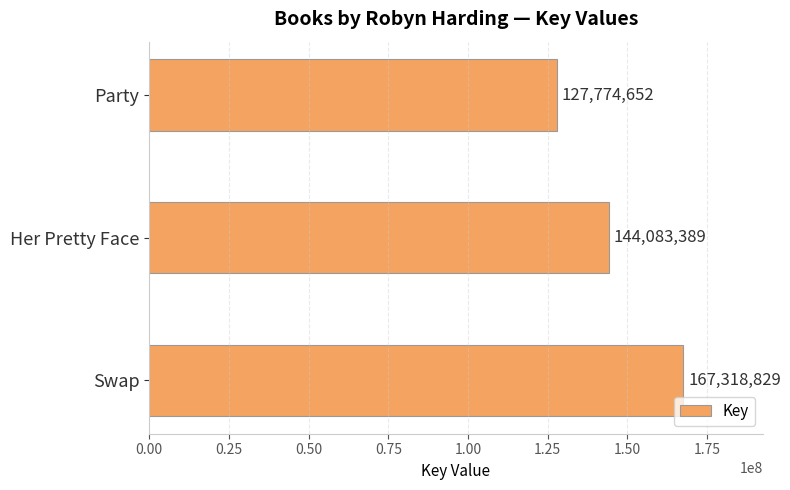

Where is the data nearest to the value 147546740?

Her Pretty Face